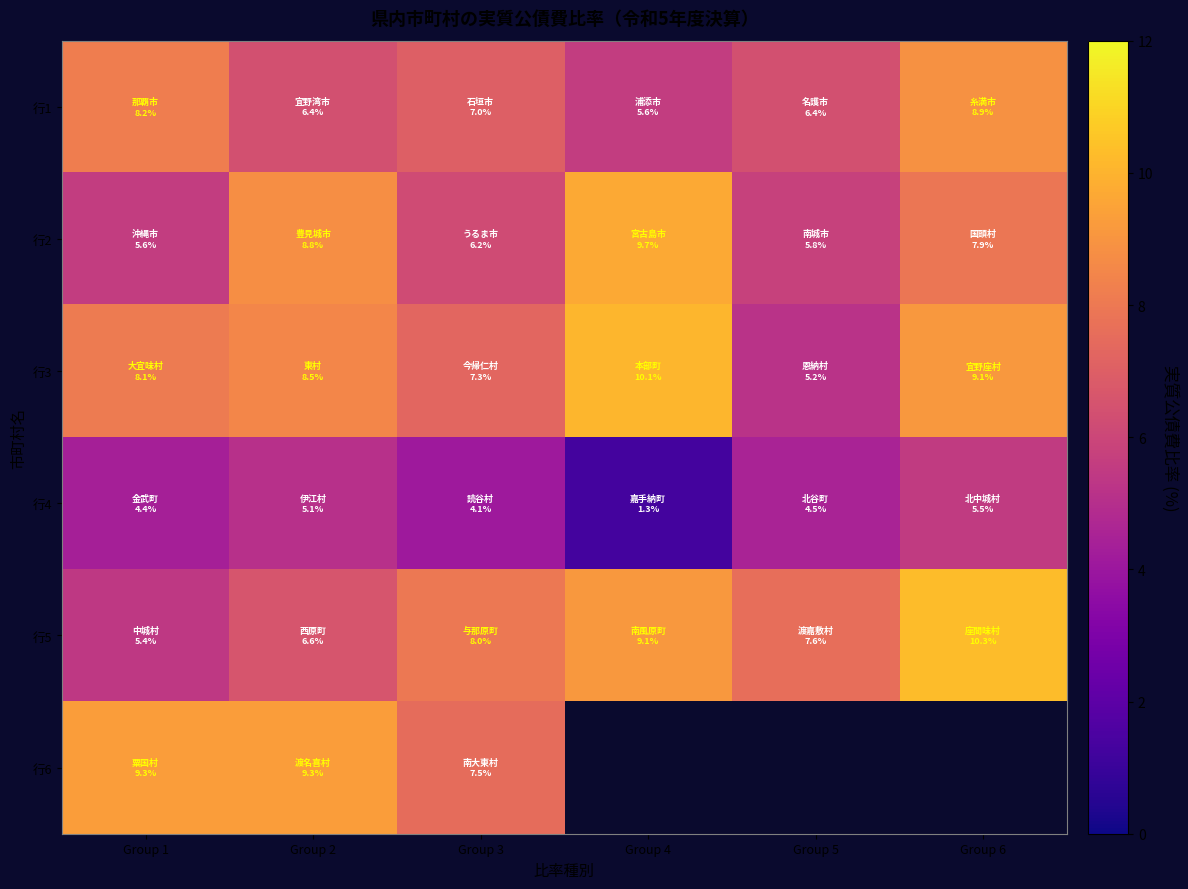

Is it true that 行5 equals 17.7 at Group 6?

False